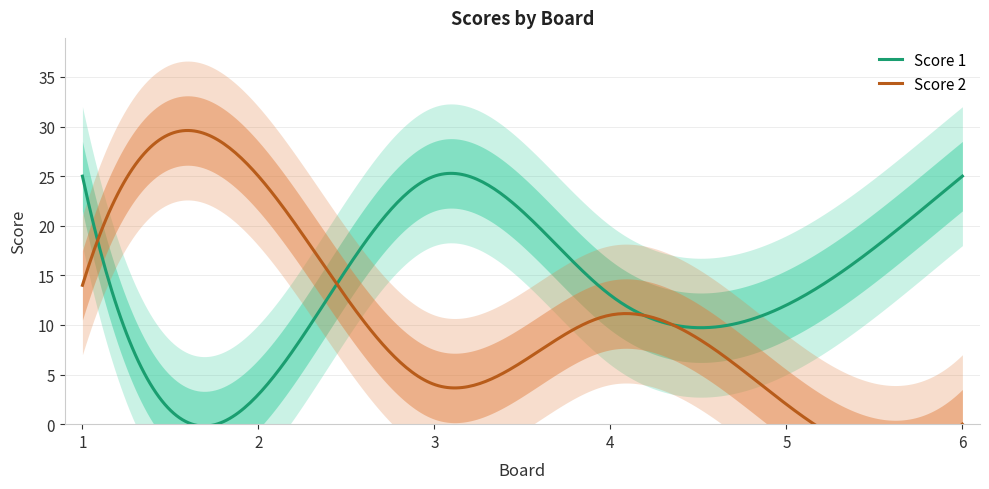

At which category is the sum across all series the highest?

1